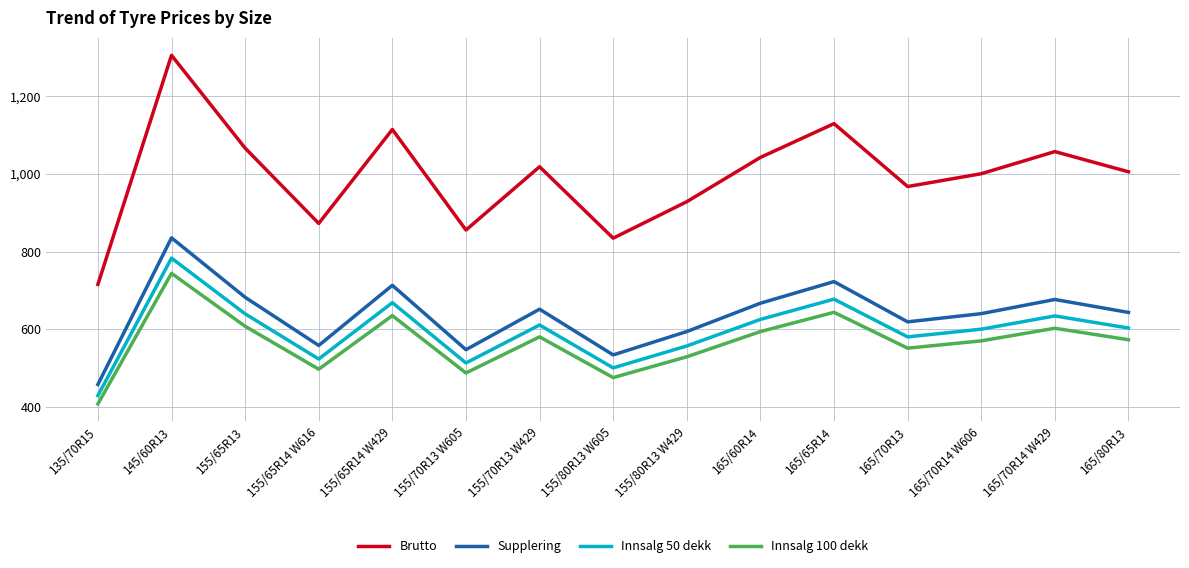

True or false: Innsalg 100 dekk and Brutto intersect in this chart.

False